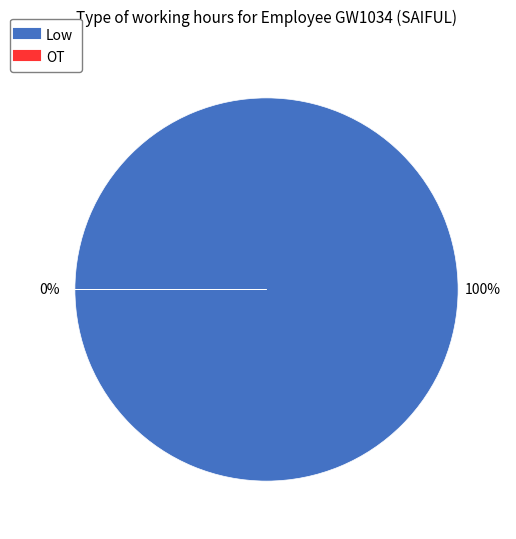

Is 22 the majority of the pie?

No